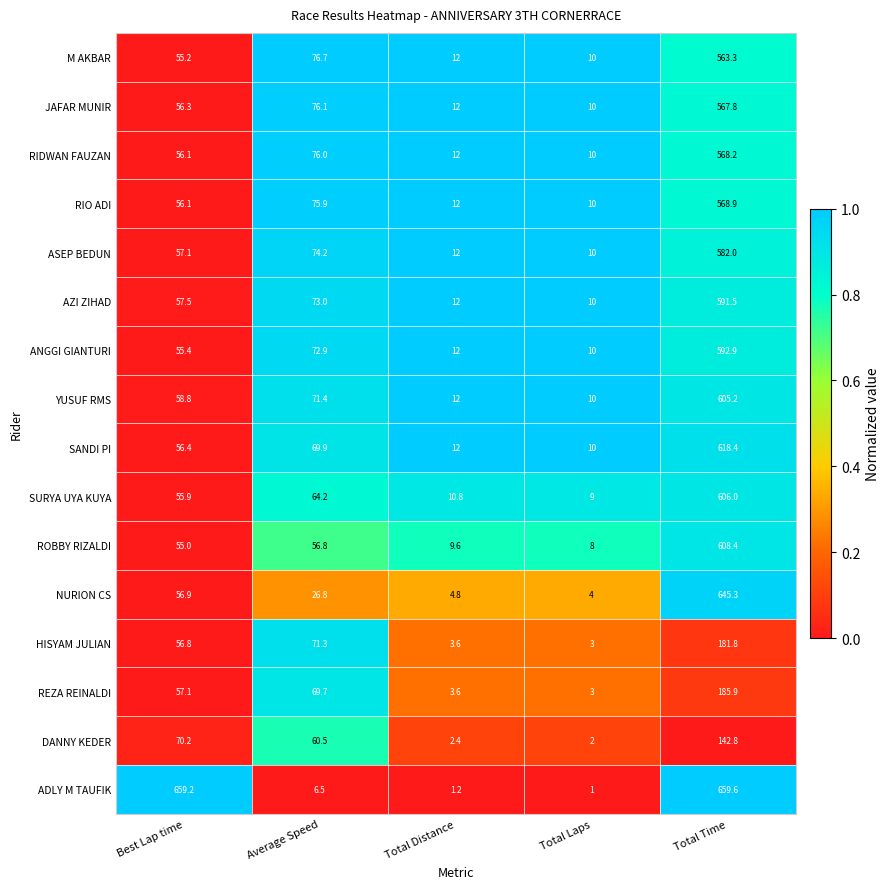

What is the minimum value shown in the chart?

1.0